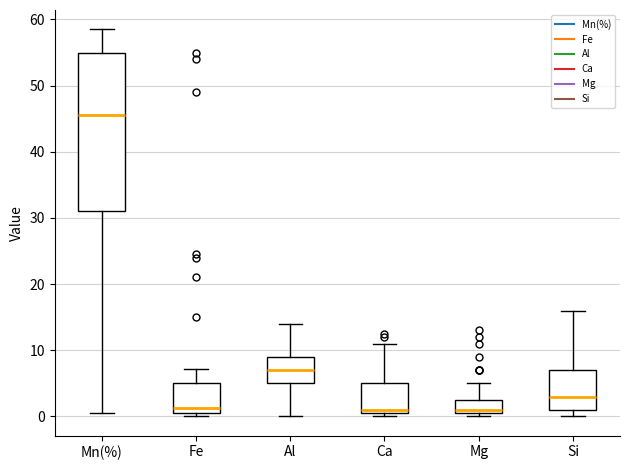

Reading left to right, transcribe this box plot: for each box, give where its median line is, the range the box spans, and where its two whiskers end, as read against the y-axis. The values are not printed on the chart, so give them approximately, as read against the axis.

Mn(%): median 46, box 31 to 55, whiskers 1 to 59
Fe: median 1, box 0 to 5, whiskers 0 (just below the box's lower edge) to 7
Al: median 7, box 5 to 9, whiskers 0 to 14
Ca: median 1 (just above the box's lower edge), box 1 to 5, whiskers 0 to 11
Mg: median 1 (just above the box's lower edge), box 1 to 3, whiskers 0 to 5
Si: median 3, box 1 to 7, whiskers 0 to 16